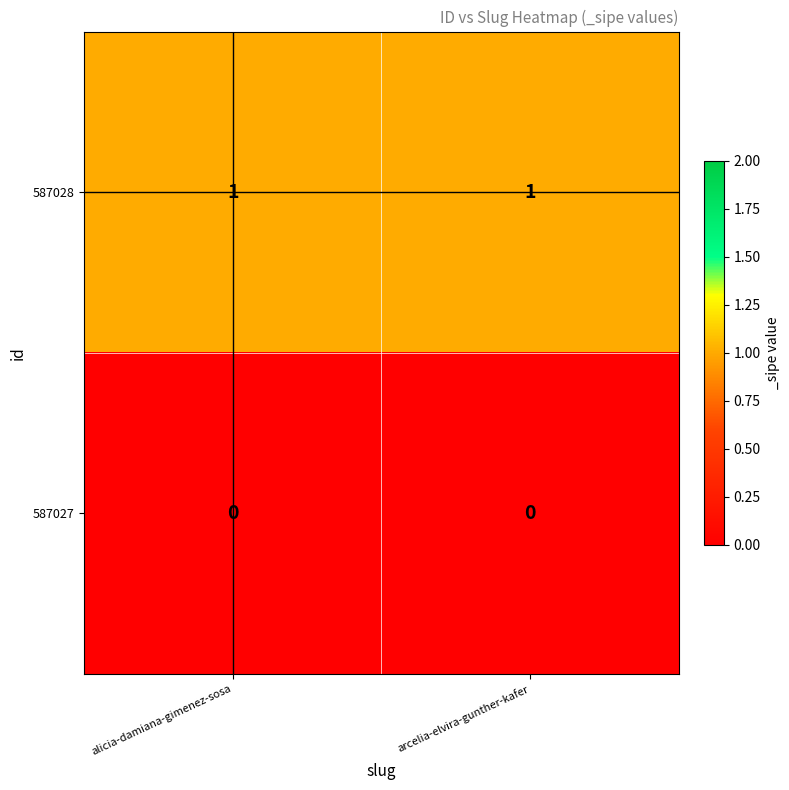

Rank the series by their maximum value, from lowest to highest.

587027, 587028